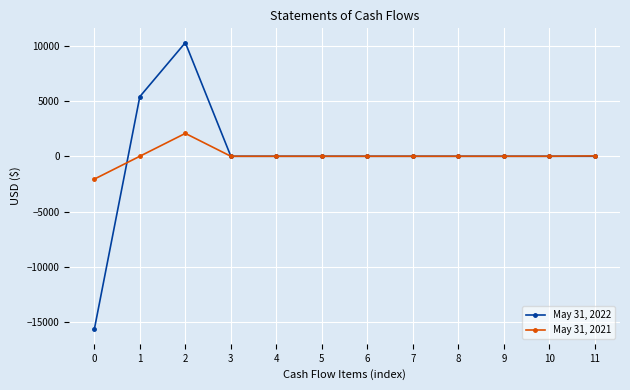

List the series in order of their overall mean, highest first.

May 31, 2021, May 31, 2022